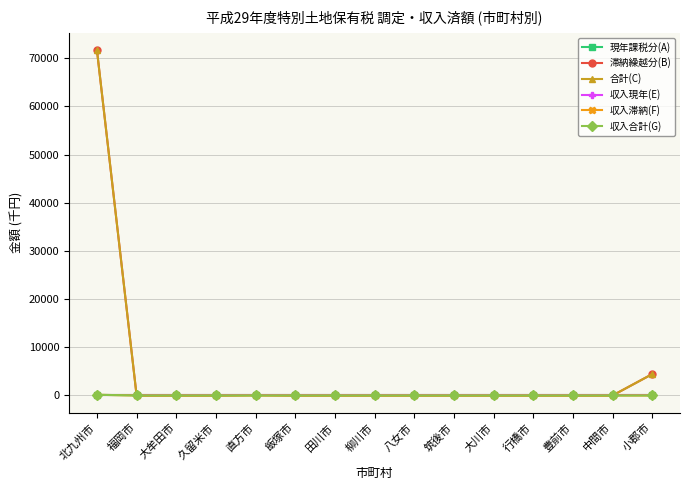

Between 柳川市 and 筑後市, which is larger?

柳川市